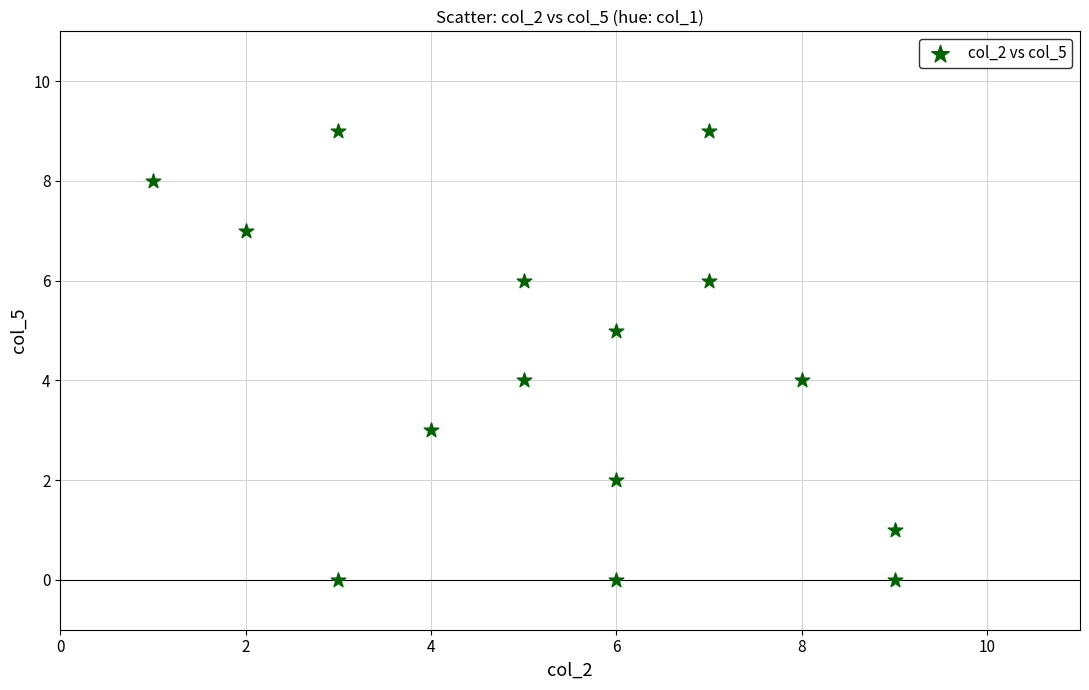

What is the range of X values (max minus min)?

8